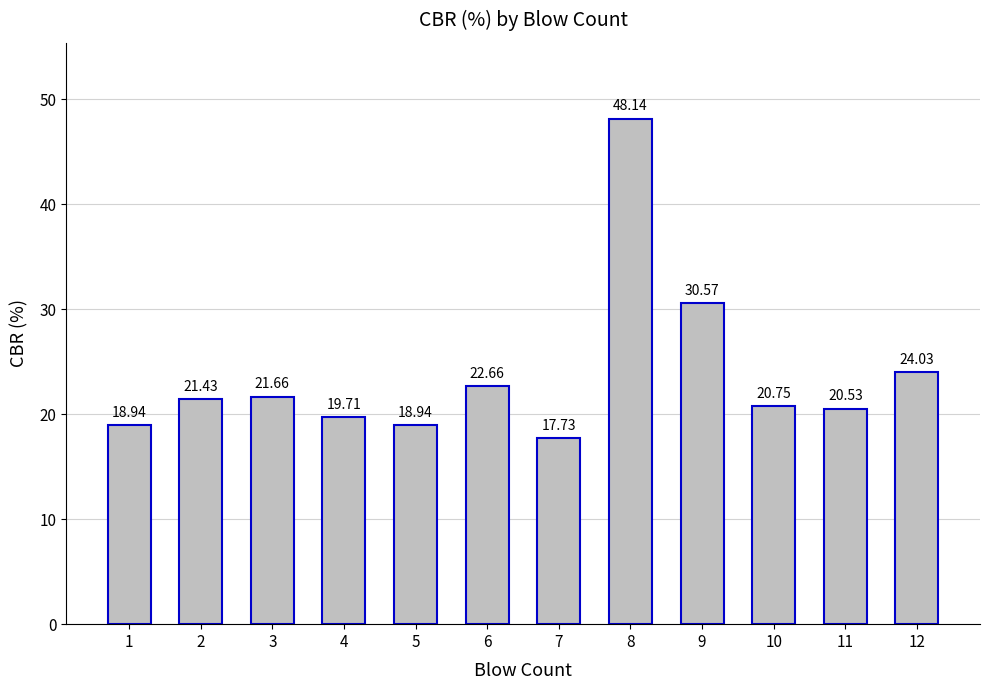

What is the difference between the values at 2 and 4?

1.7